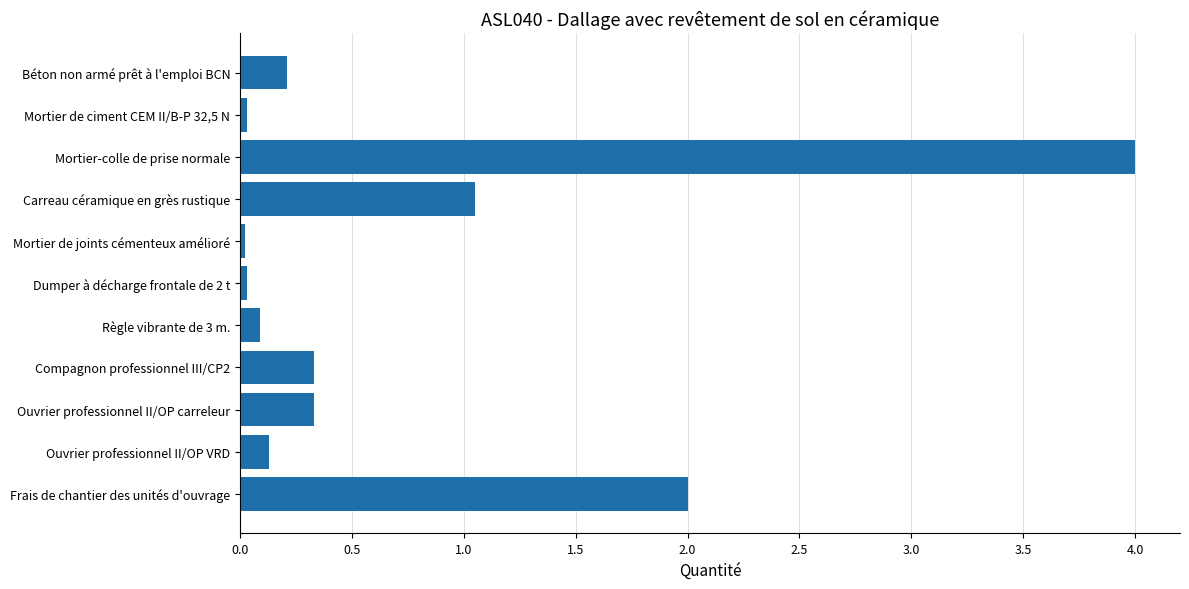

How many bars are there in total?

11